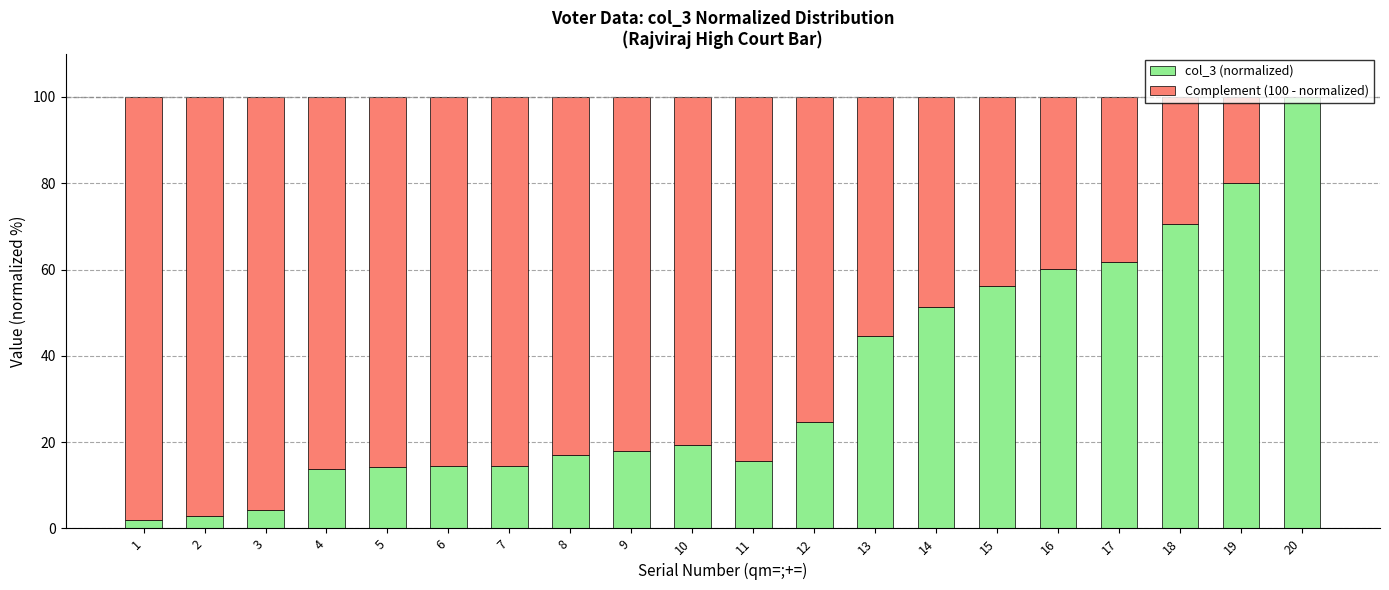

The value of col_3 (normalized) at 5 is 9.2. True or false?

False